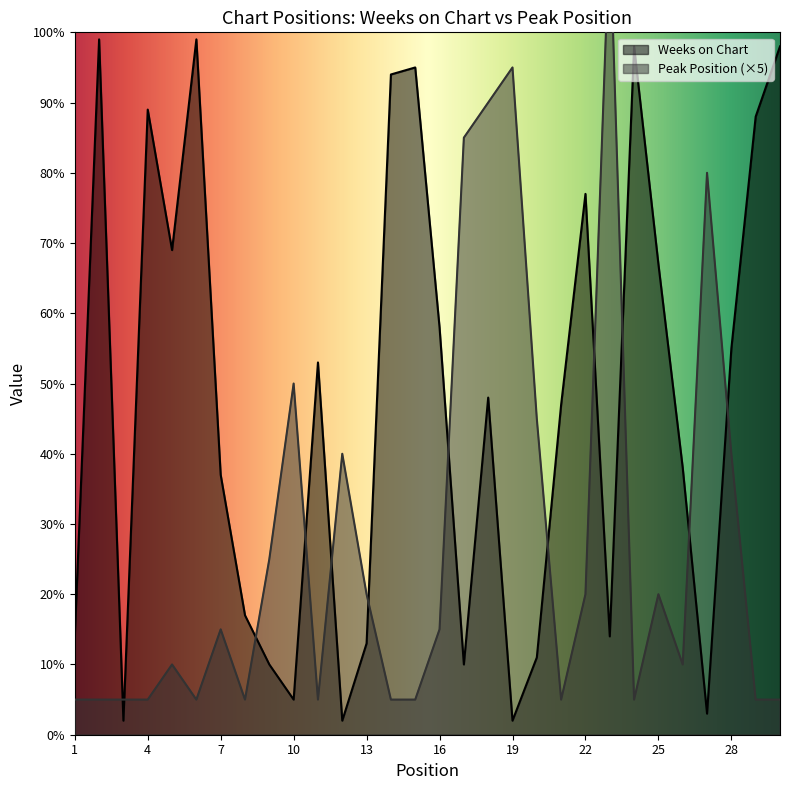

Reading left to right, extract all data points from this chart.

Weeks on Chart: 1=14	2=99	3=2	4=89	5=69	6=99	7=37	8=17	9=10	10=5	11=53	12=2	13=13	14=94	15=95	16=58	17=10	18=48	19=2	20=11	21=47	22=77	23=14	24=98	25=67	26=38	27=3	28=55	29=88	30=98
Peak Position: 1=5	2=5	3=5	4=5	5=10	6=5	7=15	8=5	9=25	10=50	11=5	12=40	13=20	14=5	15=5	16=15	17=85	18=90	19=95	20=45	21=5	22=20	23=115	24=5	25=20	26=10	27=80	28=40	29=5	30=5